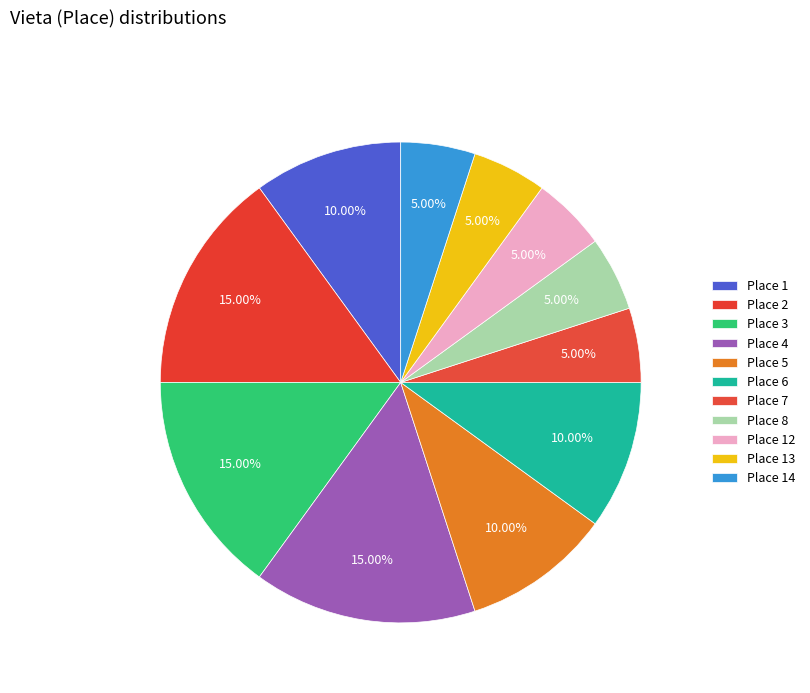

How many segments does this pie chart have?

11